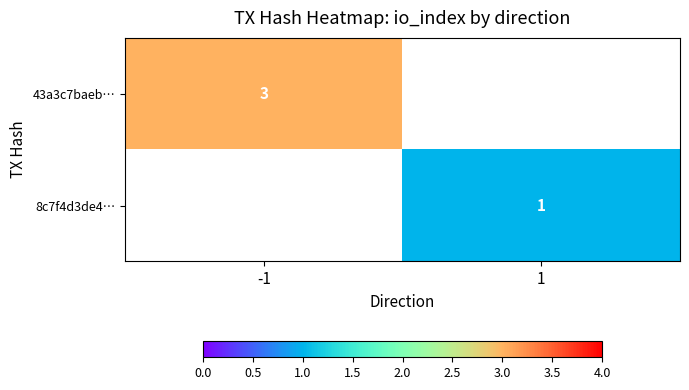

The value of 43a3c7baeb… at -1 is 3. True or false?

True